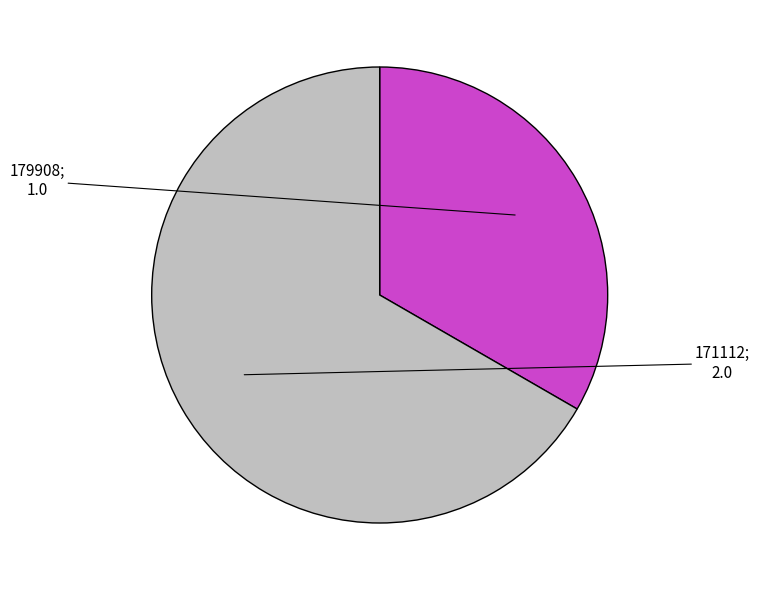

Does any single category account for the majority?

Yes